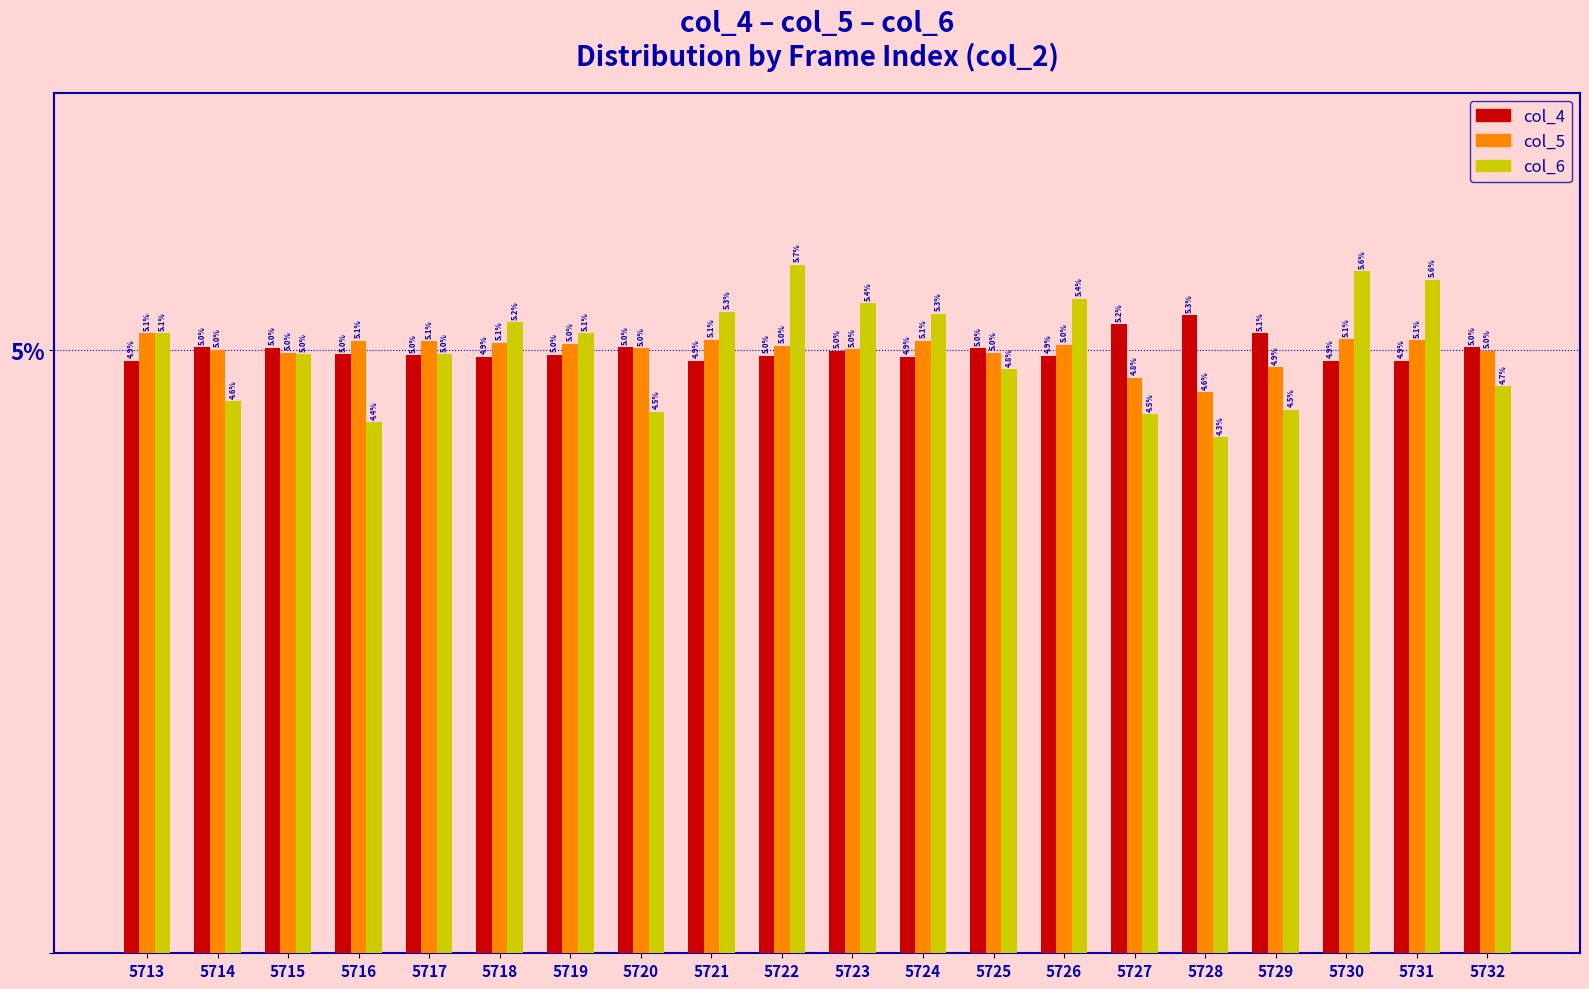

Does the chart contain any negative values?

No